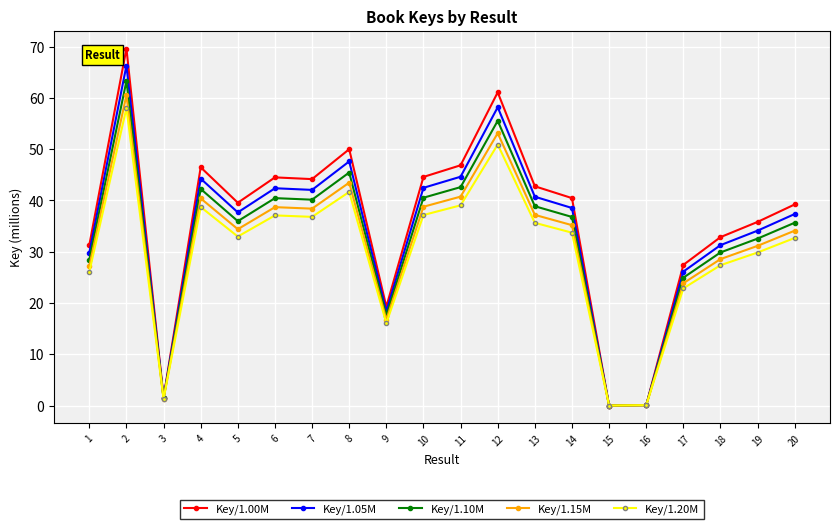

What is the total value across all series at 20?

179.0